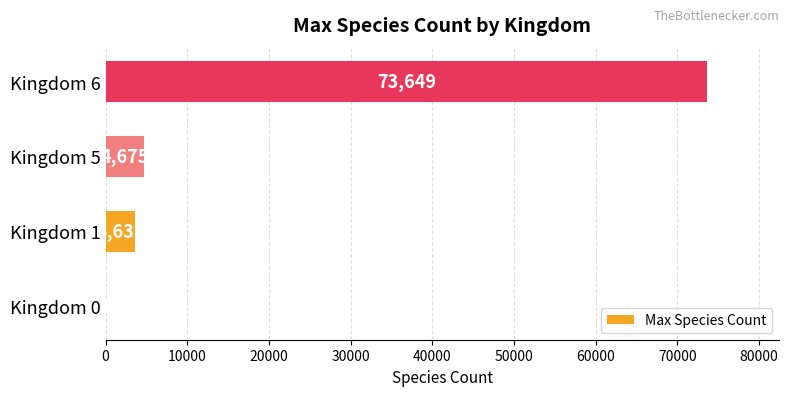

At which label is the value closest to 36825?

Kingdom 5